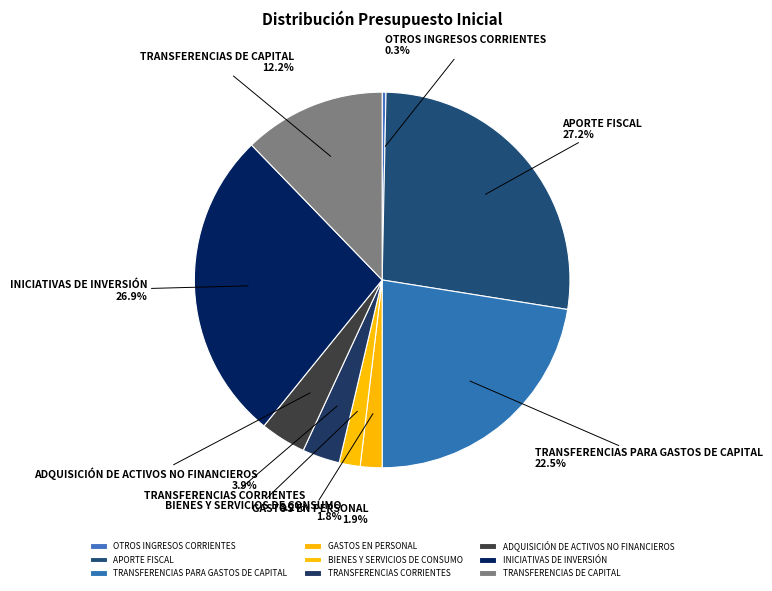

What is the ratio of the value at APORTE FISCAL to the value at TRANSFERENCIAS PARA GASTOS DE CAPITAL?

1.2